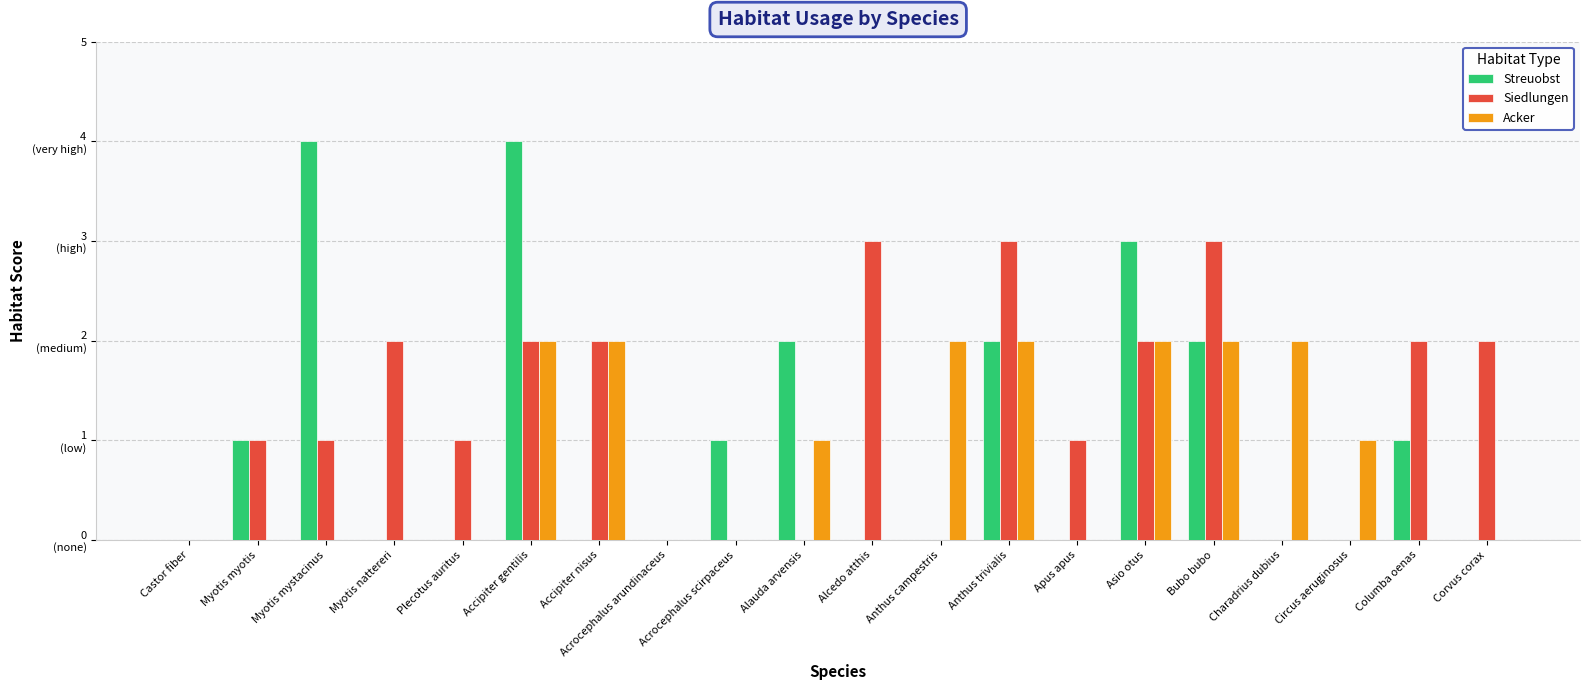

Rank the series at Acrocephalus scirpaceus from highest to lowest value.

Streuobst, Siedlungen, Acker